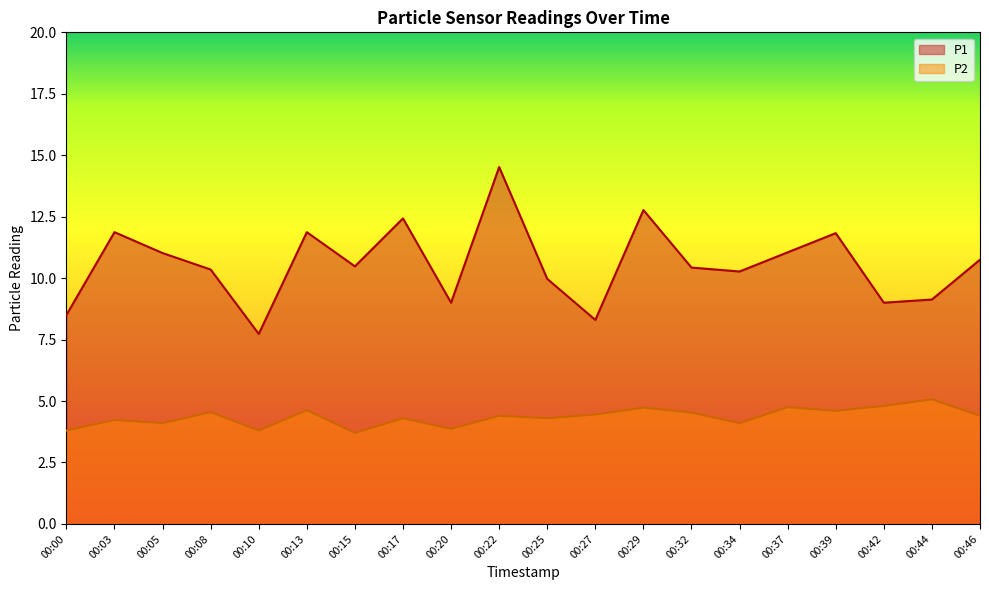

True or false: P2 and P1 intersect in this chart.

False